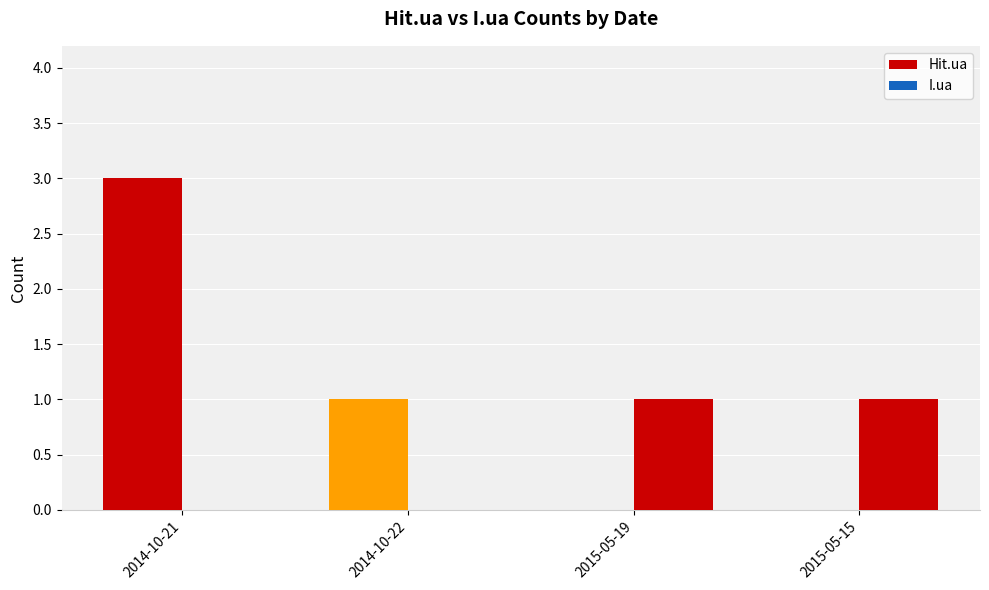

Reading left to right, extract all data points from this chart.

Hit.ua: 3	1	0	0
I.ua: 0	0	1	1